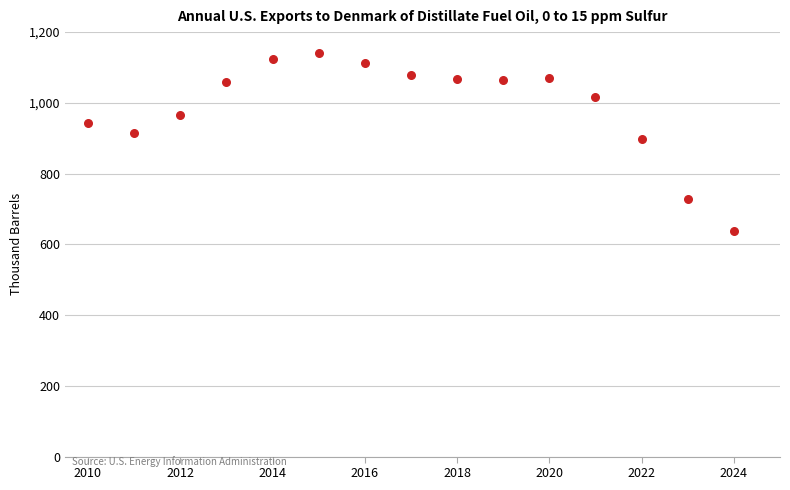

What is the range of X values (max minus min)?

14